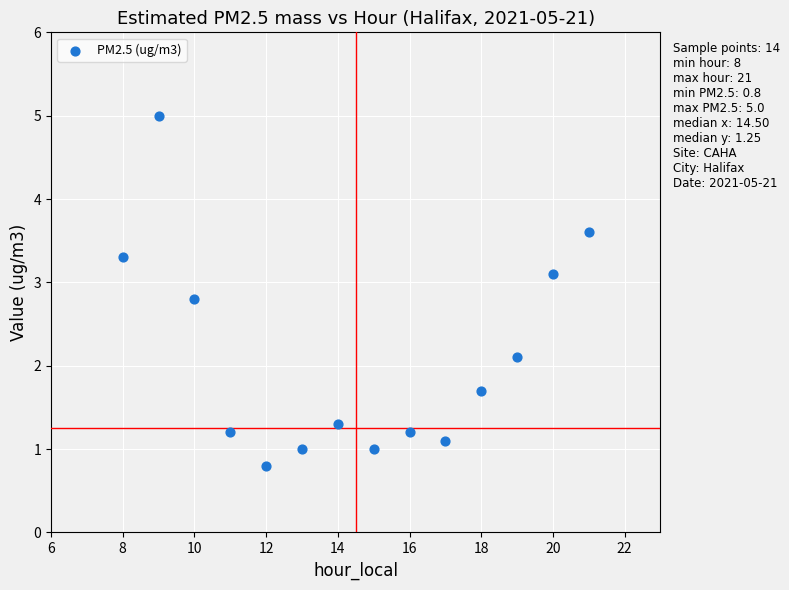

What Y value in the scatter plot is closest to 2?

2.1